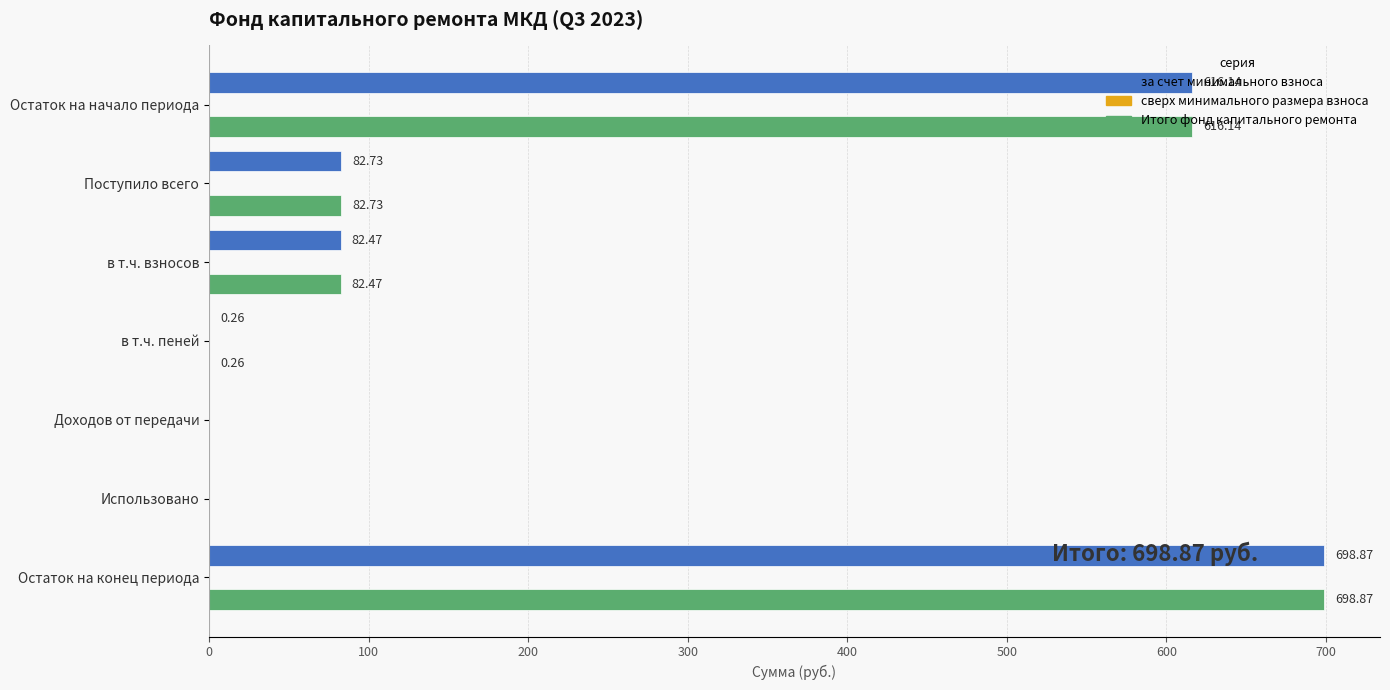

Where is Итого фонд капитального ремонта nearest to the value 349?

Поступило всего